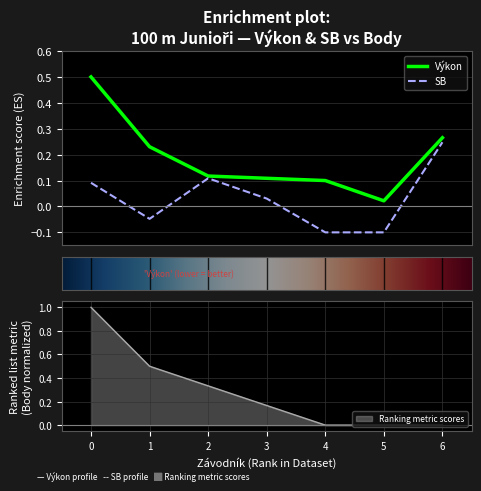

What is the lowest value of the SB series?

-0.1